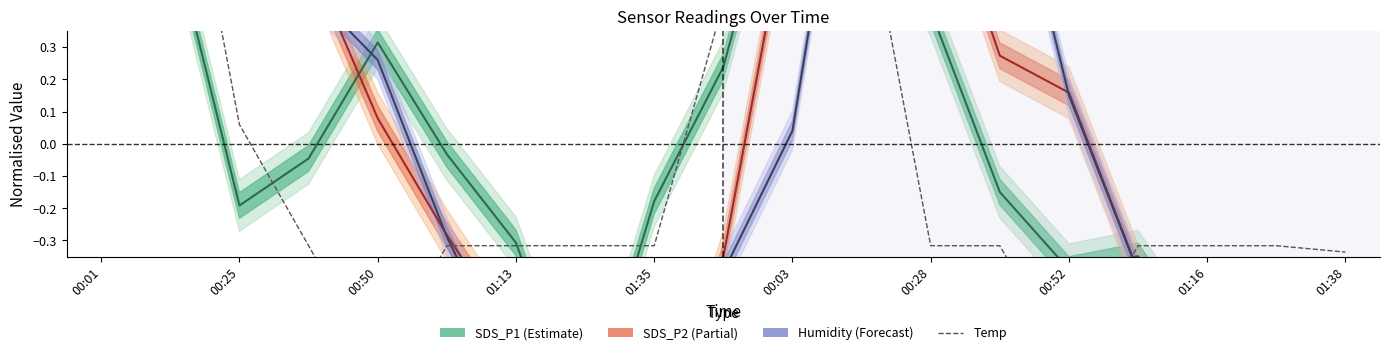

What is the difference between the maximum and minimum values in the Temp series?

1.9